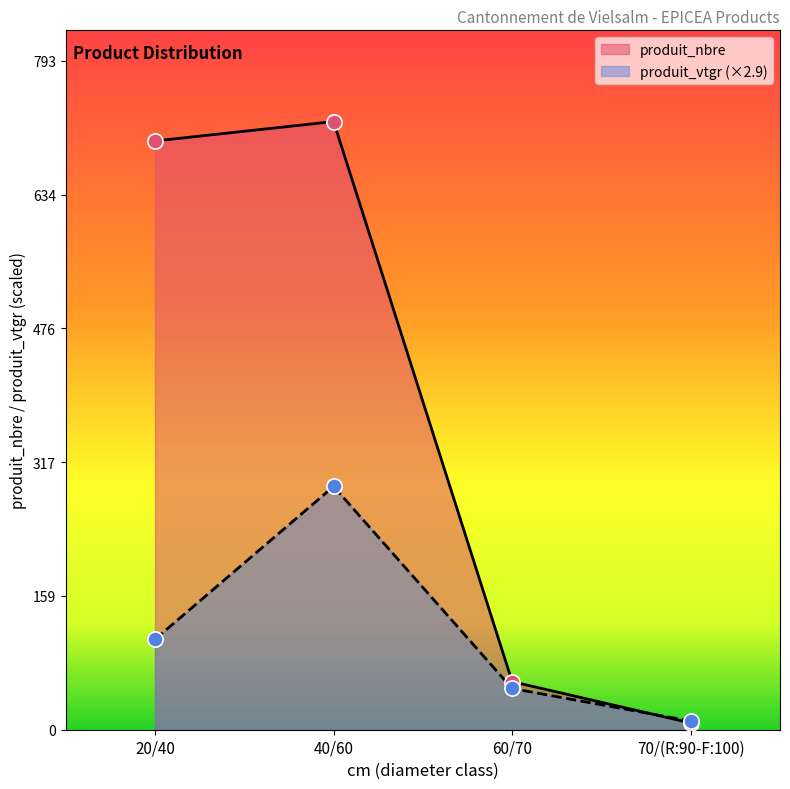

Which series reaches the minimum Y coordinate?

produit_nbre